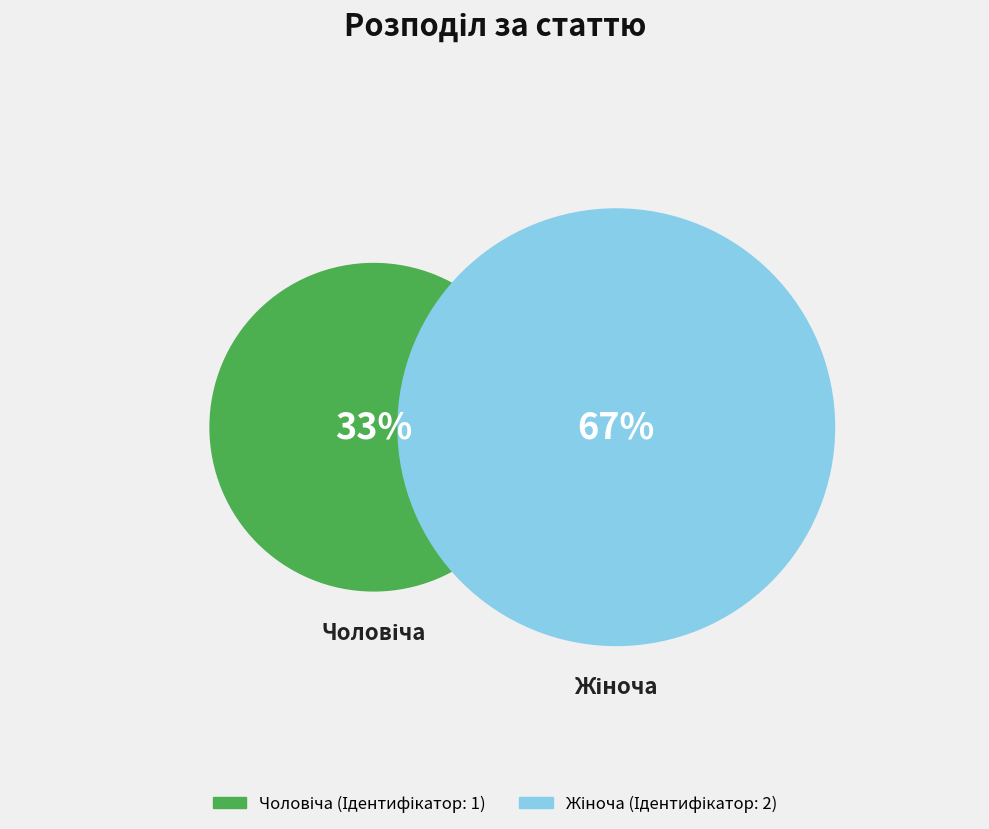

What percentage is the Чоловіча slice, to the nearest percent?

33%